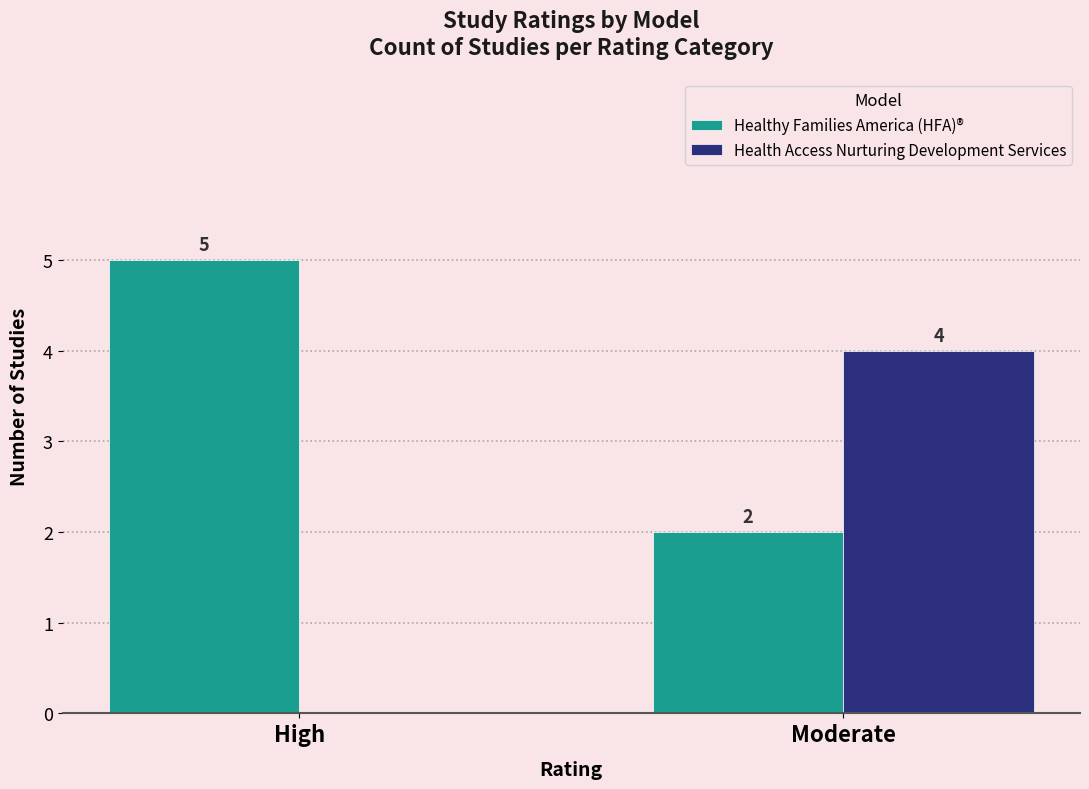

What is the average value of the Healthy Families America (HFA)® series?

4